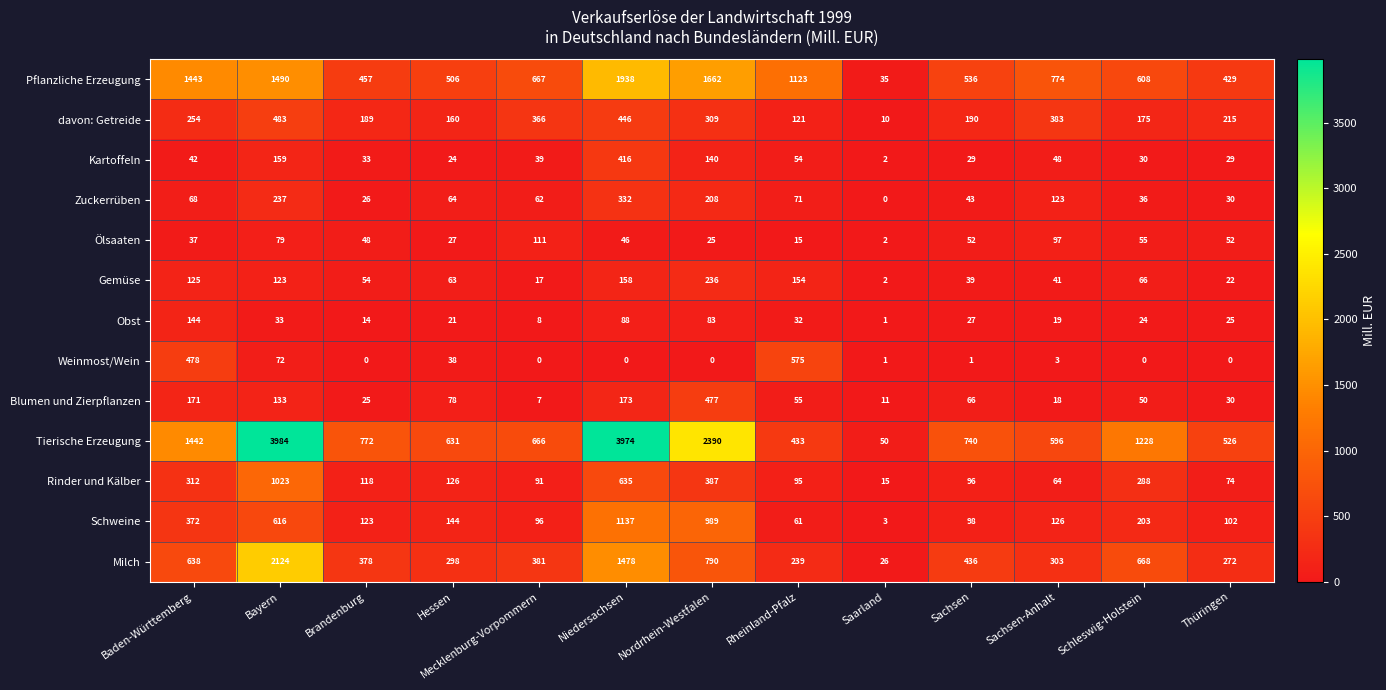

Which series has the largest range (max minus min)?

Tierische Erzeugung